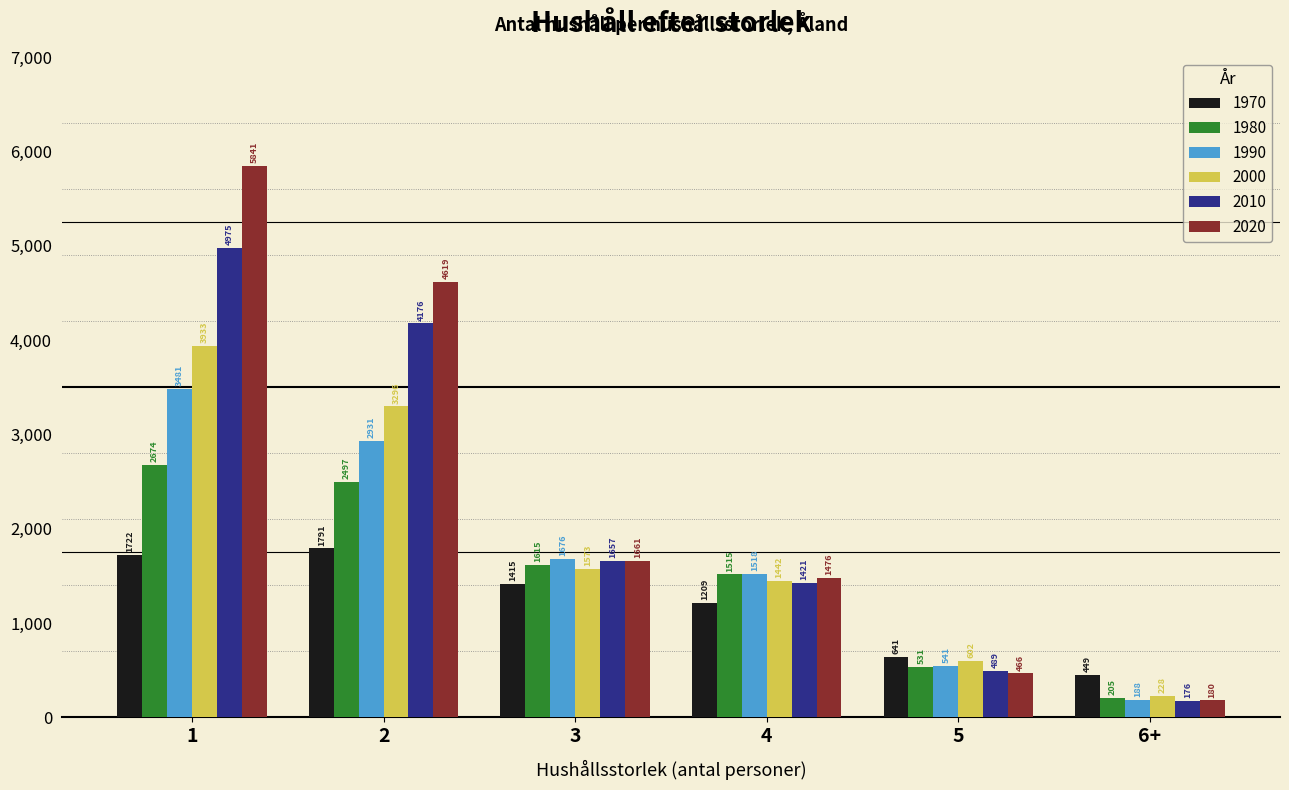

Reading left to right, list all the values displayed in this chart.

1970: 1=1722	2=1791	3=1415	4=1209	5=641	6+=449
1980: 1=2674	2=2497	3=1615	4=1515	5=531	6+=205
1990: 1=3481	2=2931	3=1676	4=1518	5=541	6+=188
2000: 1=3933	2=3296	3=1573	4=1442	5=602	6+=228
2010: 1=4975	2=4176	3=1657	4=1421	5=489	6+=176
2020: 1=5841	2=4619	3=1661	4=1476	5=466	6+=180